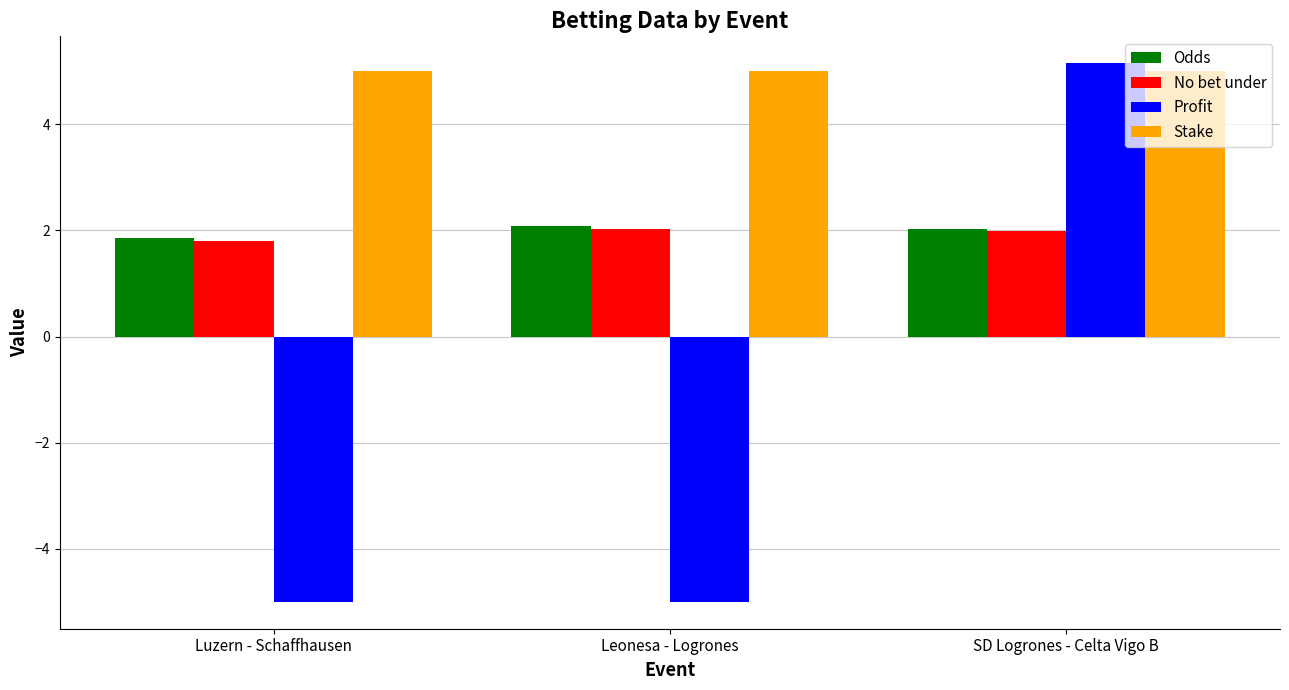

What is the approximate value of No bet under at SD Logrones - Celta Vigo B?

2.0